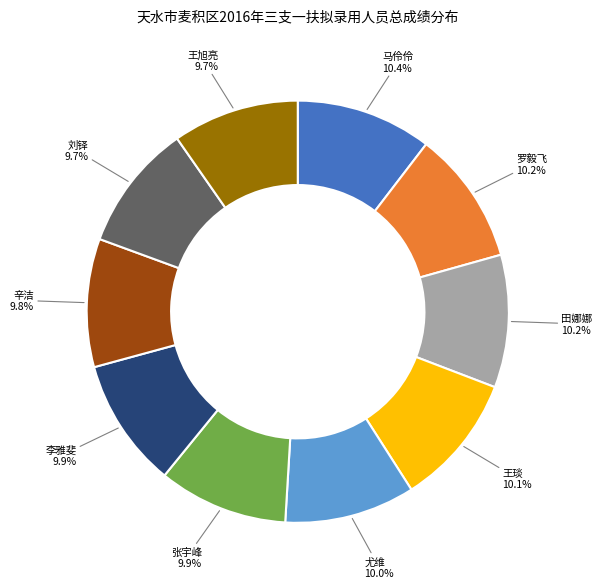

True or false: 张宇峰 accounts for 1% of the total.

False